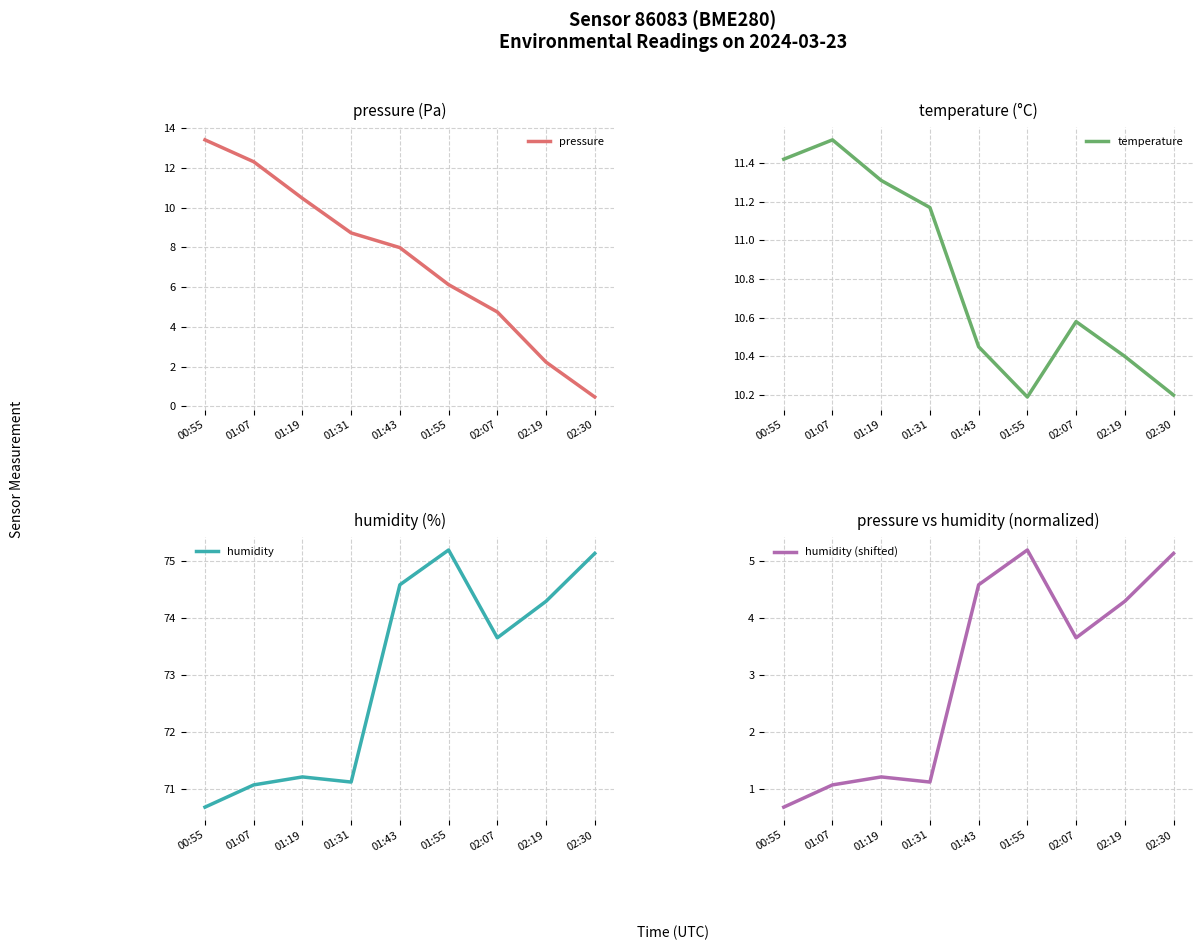

Count the number of categories in the chart.

9